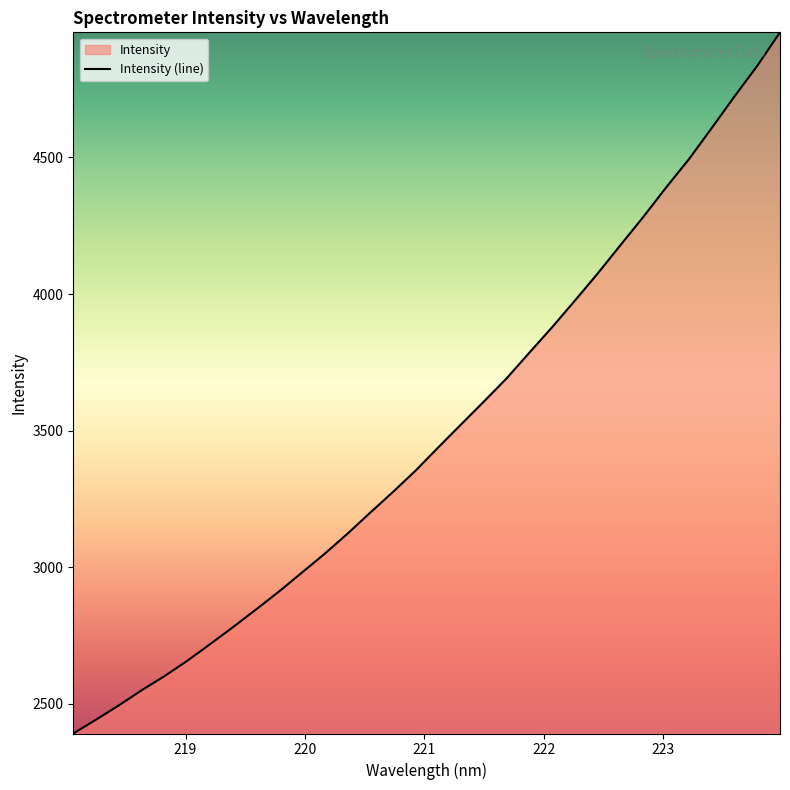

What is the difference between the maximum and minimum values?

2568.2